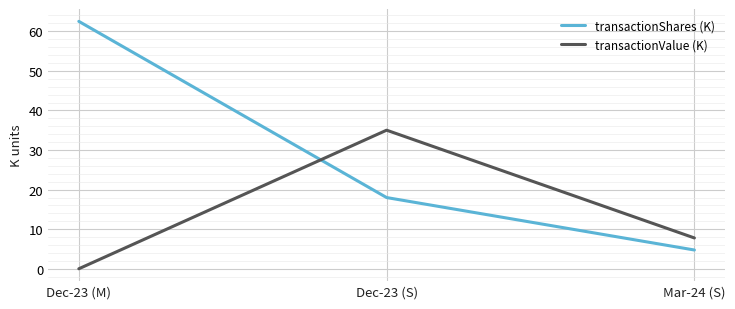

Which series has the largest range (max minus min)?

transactionShares (K)